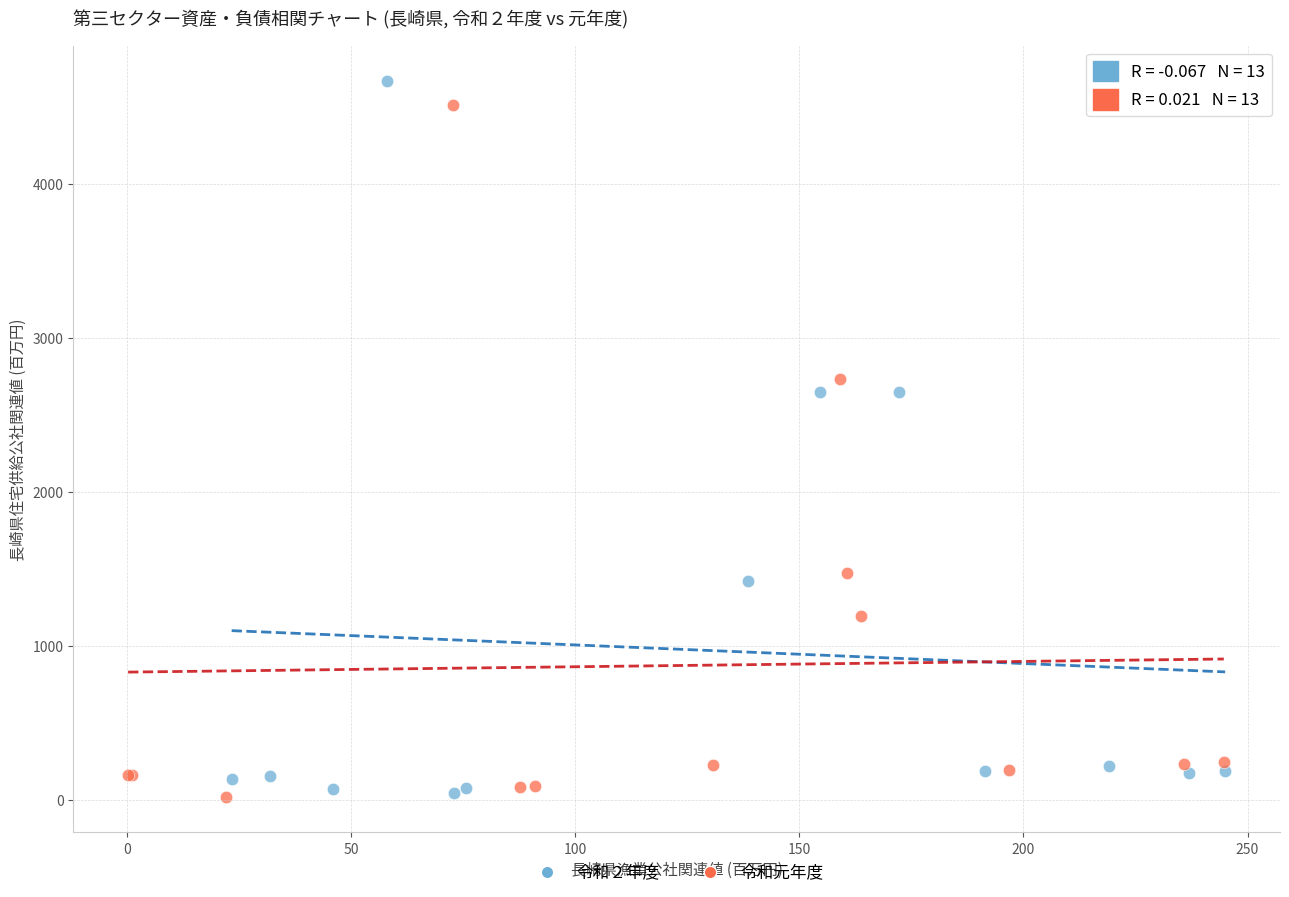

Which series contains the highest Y value?

令和２年度